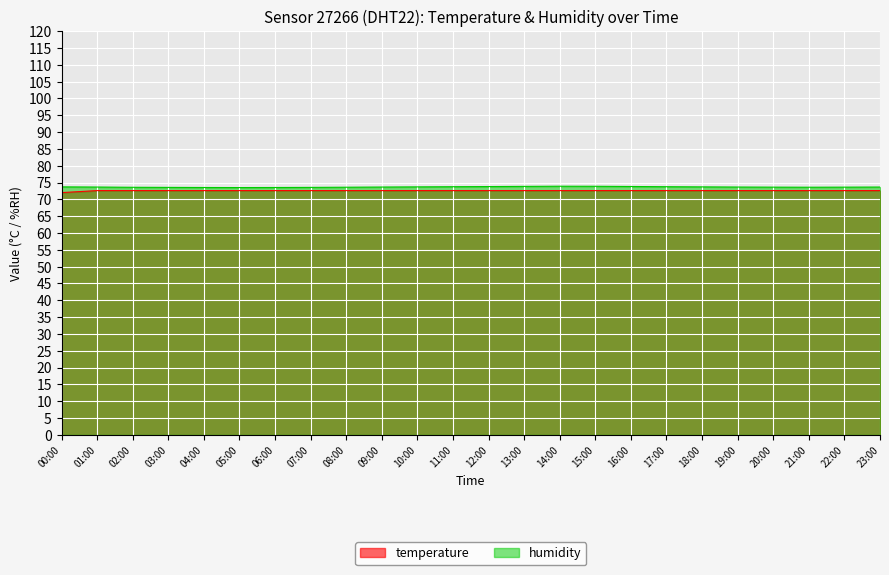

At how many categories does at least one series exceed 72?

24